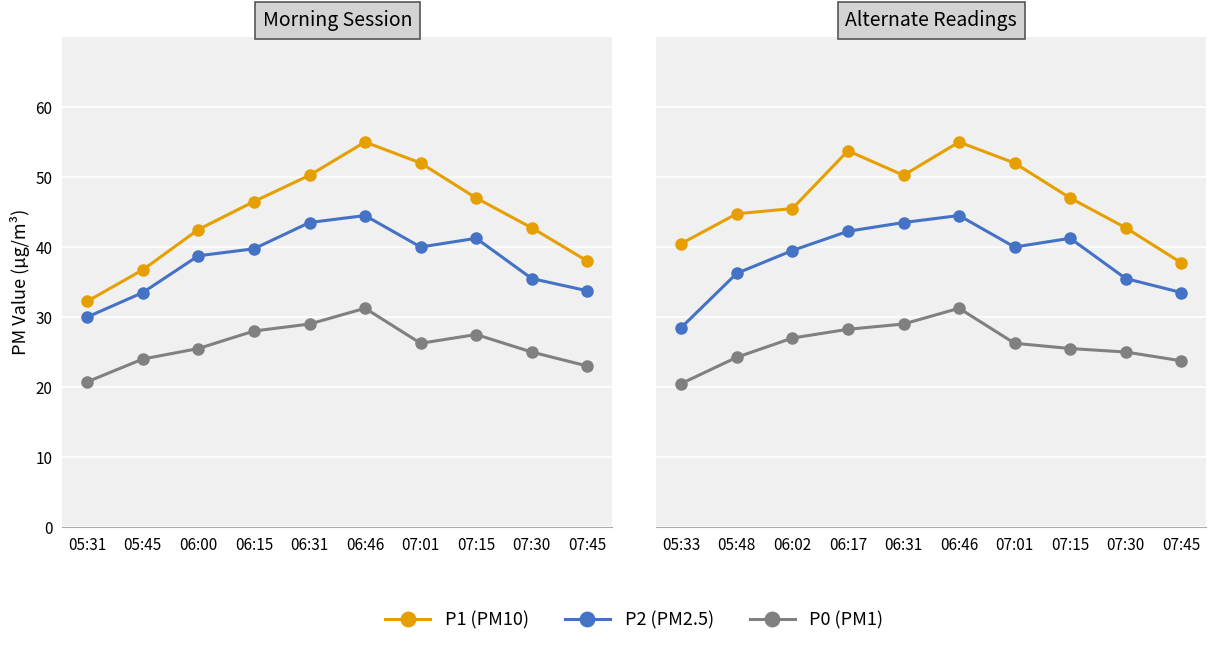

What is the average value of the P2 series?

38.5